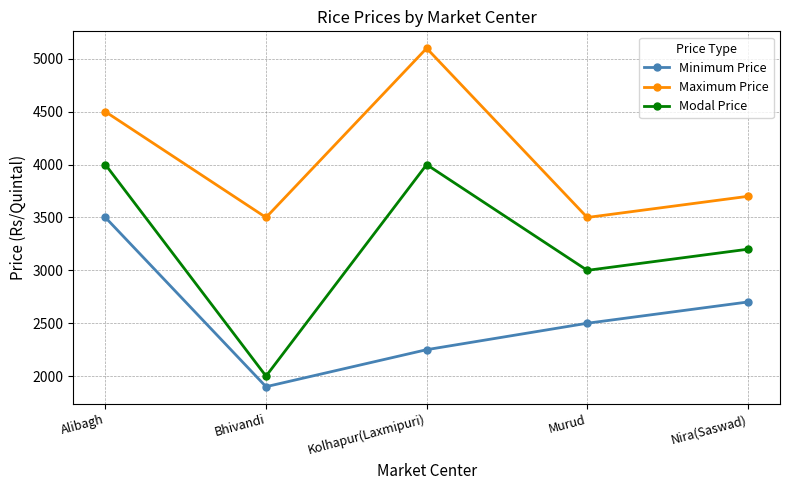

What is the difference between the maximum and minimum values in the Modal Price series?

2000